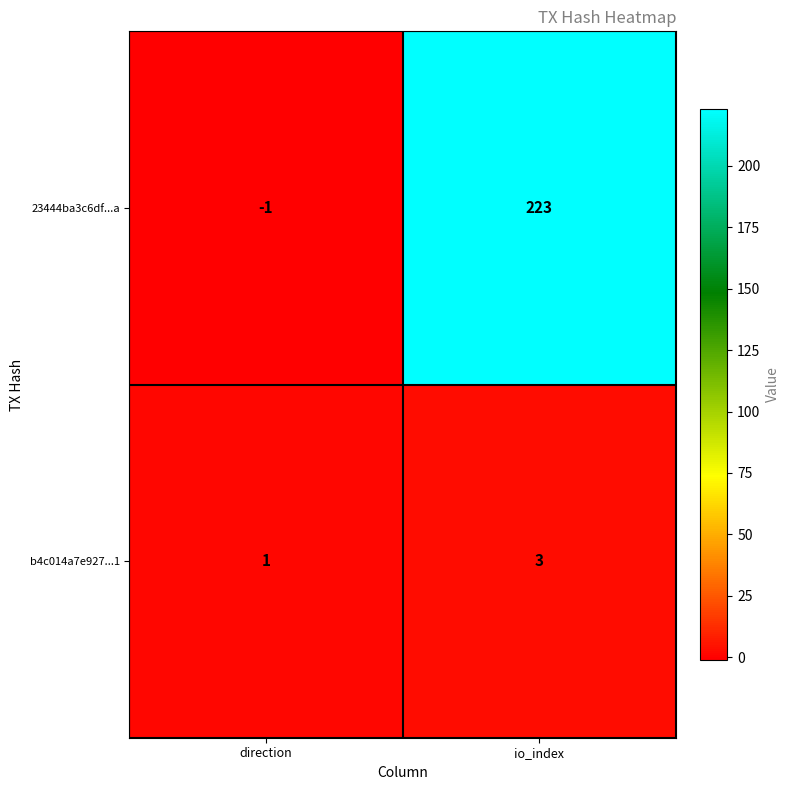

What is the spread (max minus min) of values at io_index?

220